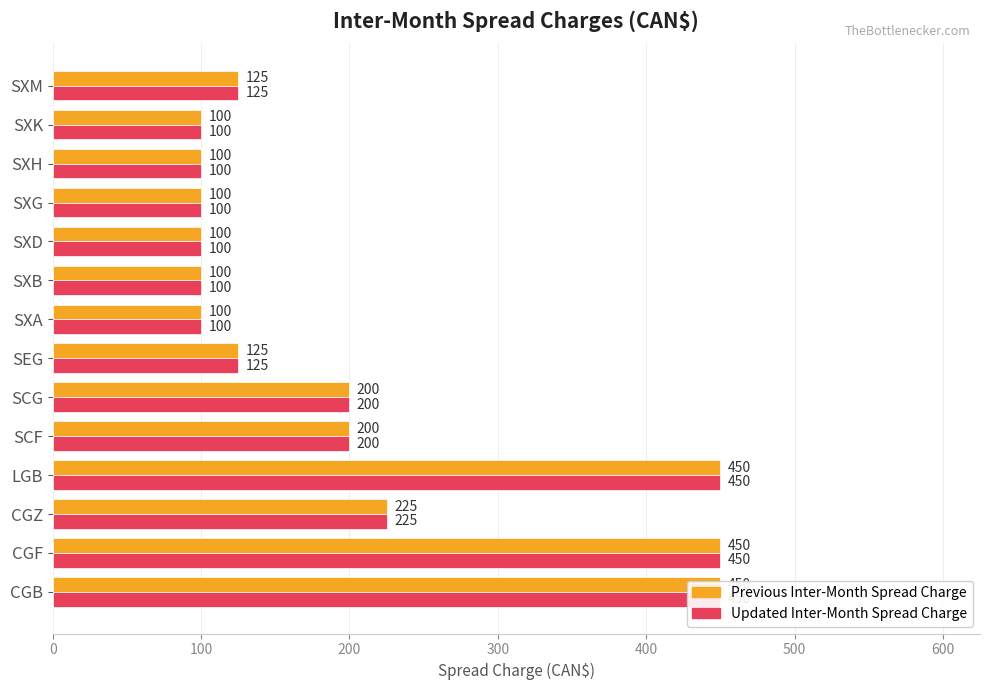

What is the value of the Updated Inter-Month Spread Charge bar at the 12th from the left?

100